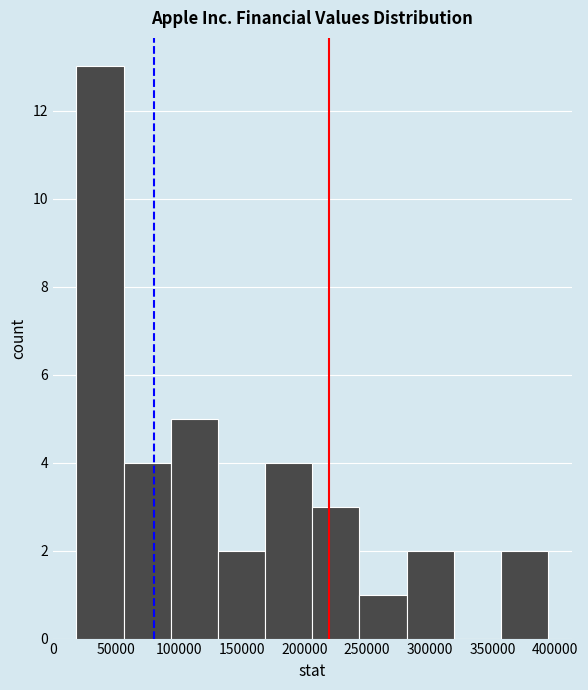

Reading left to right, list every bar in this chart as the range it spans on the x-axis followed by its height. Neither the bar edges nor the heights are printed on the chart, so give them approximately, as read against the axes.

20000 to 55000: 13
55000 to 95000: 4
95000 to 130000: 5
130000 to 170000: 2
170000 to 205000: 4
205000 to 245000: 3
245000 to 280000: 1
280000 to 320000: 2
320000 to 355000: 0
355000 to 395000: 2